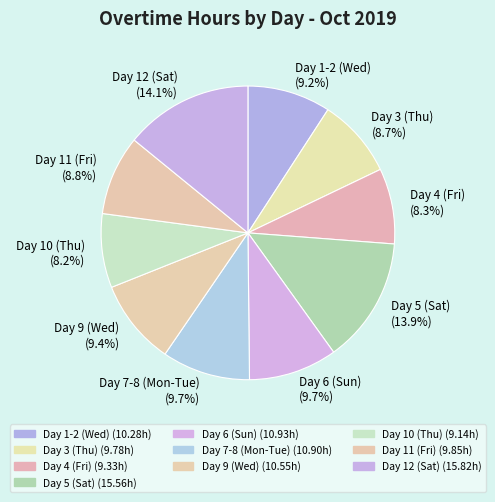

To the nearest percent, what is the difference between the largest and smallest slice percentages?

6%